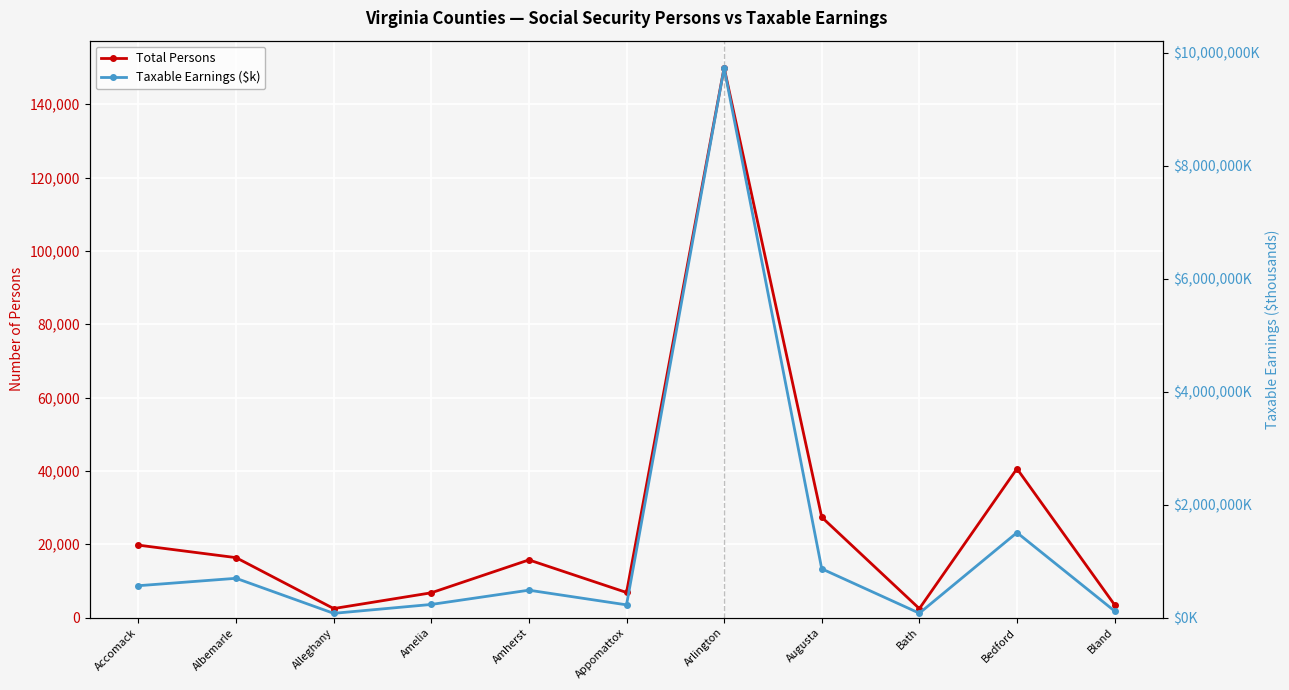

At which label does Taxable Earnings ($k) first exceed 485515?

Accomack